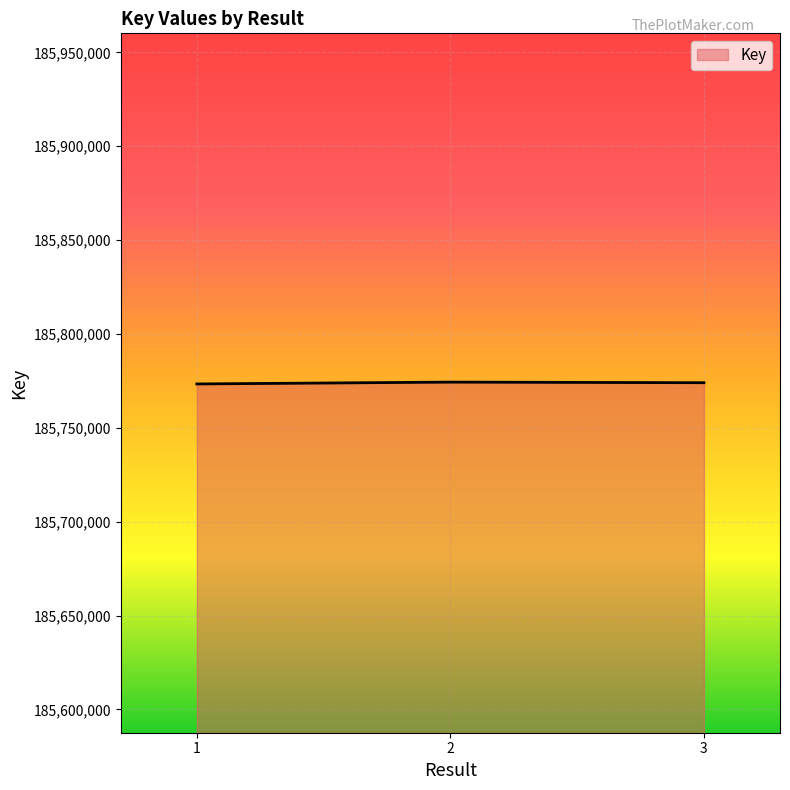

What is the change in value from 1 to 3?

+656